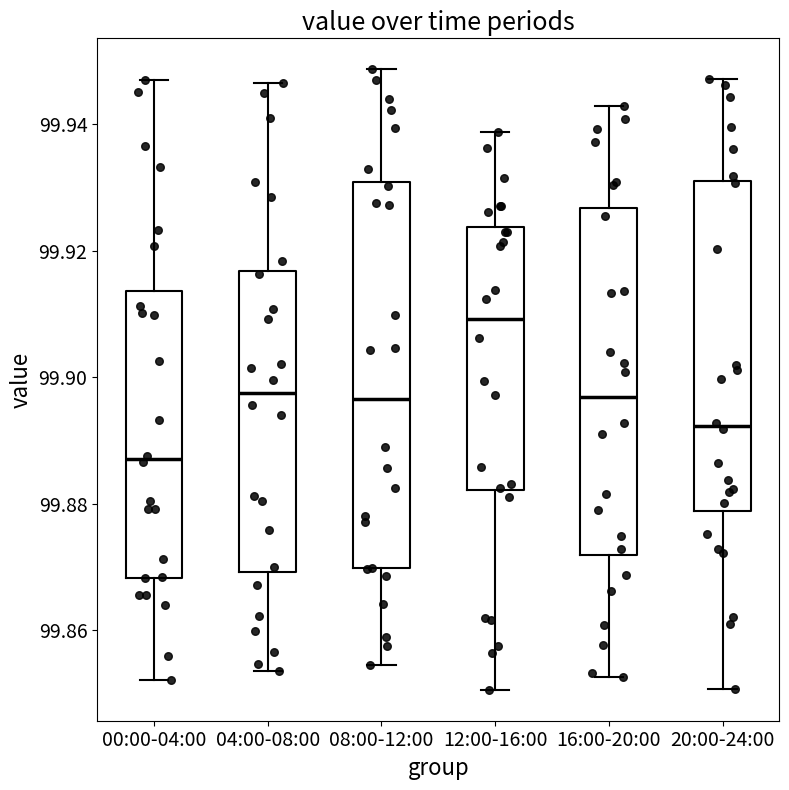

Reading left to right, transcribe this box plot: for each box, give where its median line is, the range the box spans, and where its two whiskers end, as read against the y-axis. The values are not printed on the chart, so give them approximately, as read against the axis.

00:00-04:00: median 99.888, box 99.868 to 99.914, whiskers 99.852 to 99.946
04:00-08:00: median 99.898, box 99.870 to 99.916, whiskers 99.854 to 99.946
08:00-12:00: median 99.896, box 99.870 to 99.930, whiskers 99.854 to 99.948
12:00-16:00: median 99.910, box 99.882 to 99.924, whiskers 99.850 to 99.938
16:00-20:00: median 99.896, box 99.872 to 99.926, whiskers 99.852 to 99.942
20:00-24:00: median 99.892, box 99.878 to 99.932, whiskers 99.850 to 99.948